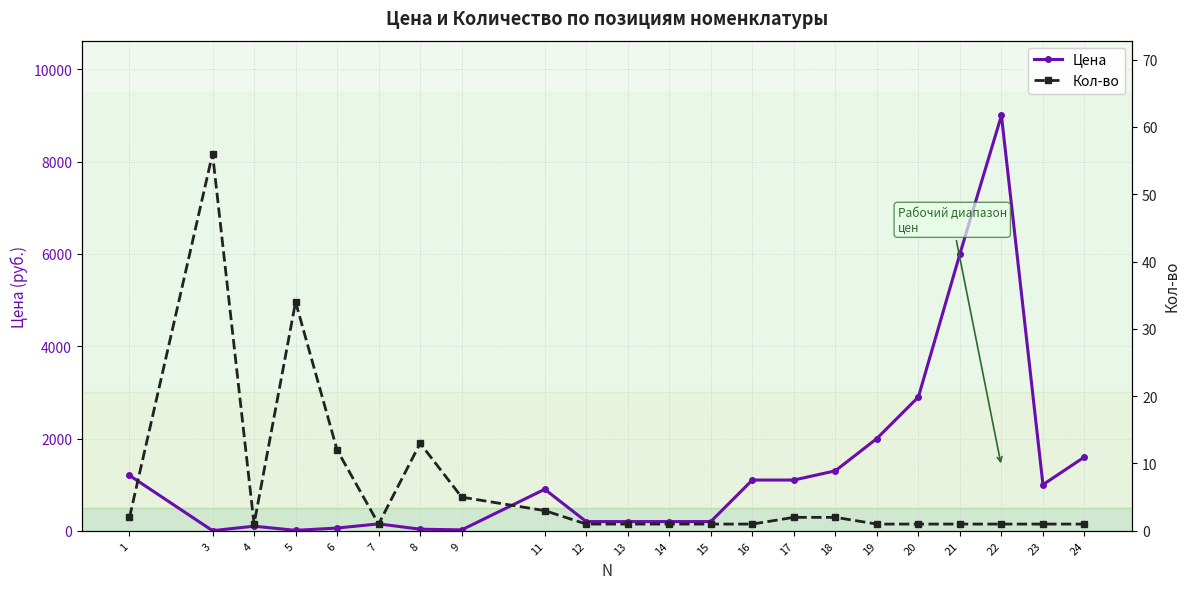

Rank the series by their maximum value, from highest to lowest.

Цена, Кол-во